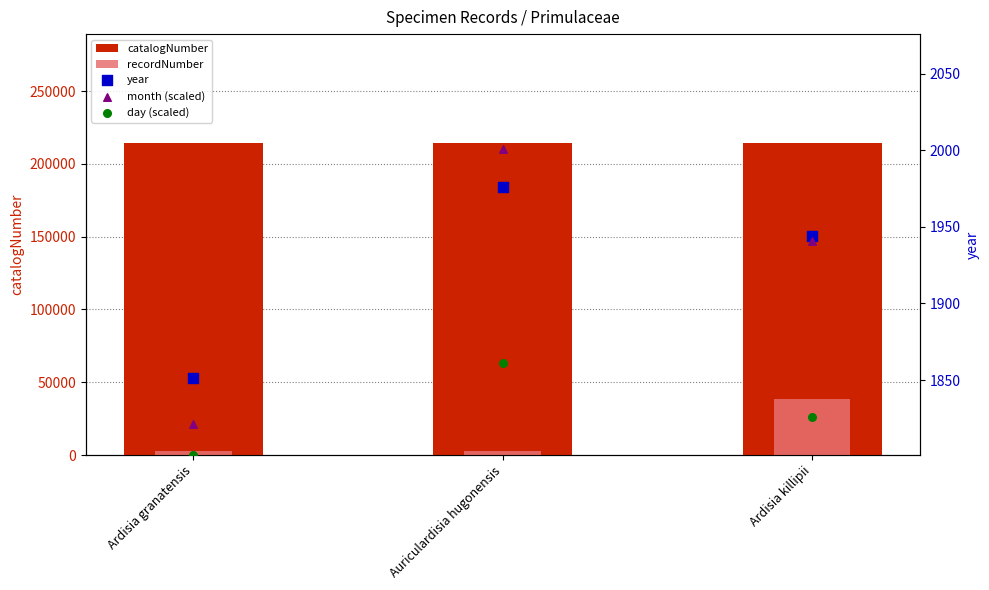

Which series has the largest total across all categories?

catalogNumber